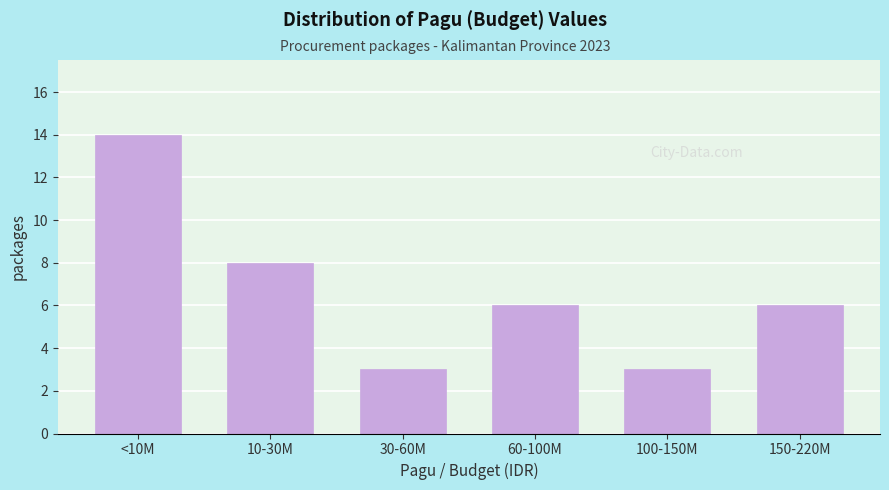

Reading left to right, transcribe all the data shown in this chart.

<10M=14	10-30M=8	30-60M=3	60-100M=6	100-150M=3	150-220M=6